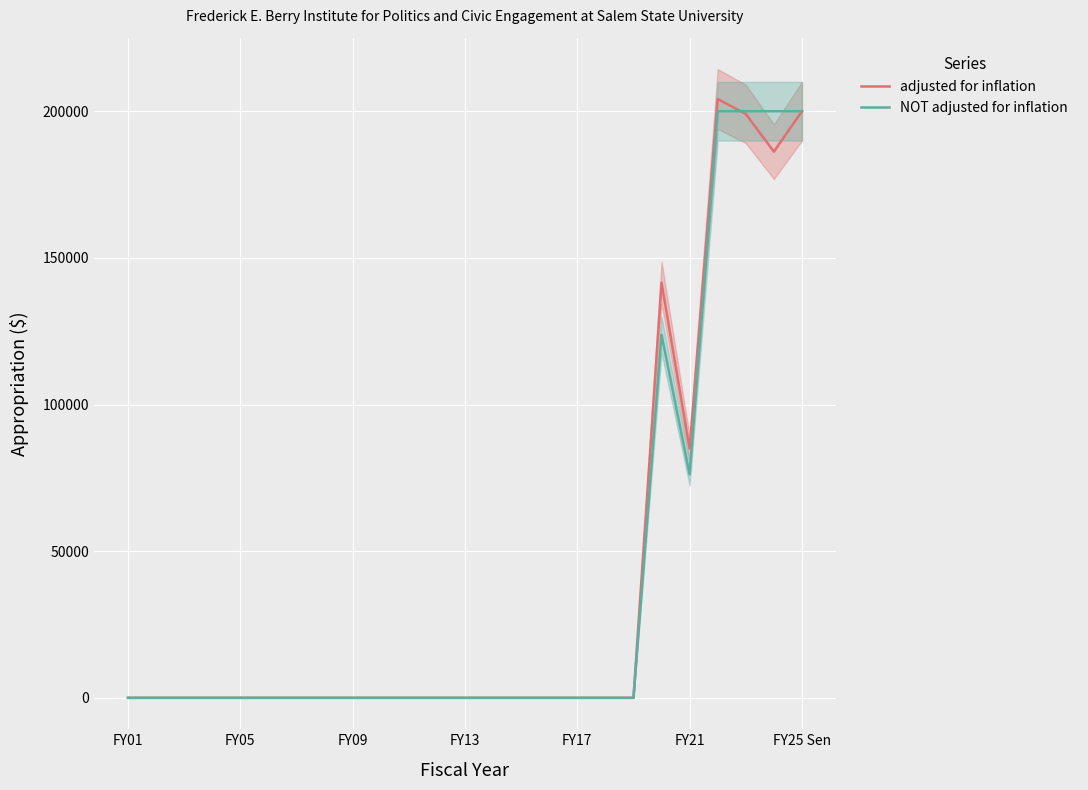

What is the average value of the adjusted for inflation series?

40637